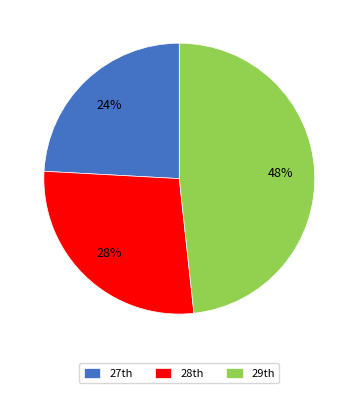

Count the number of slices in the pie.

3